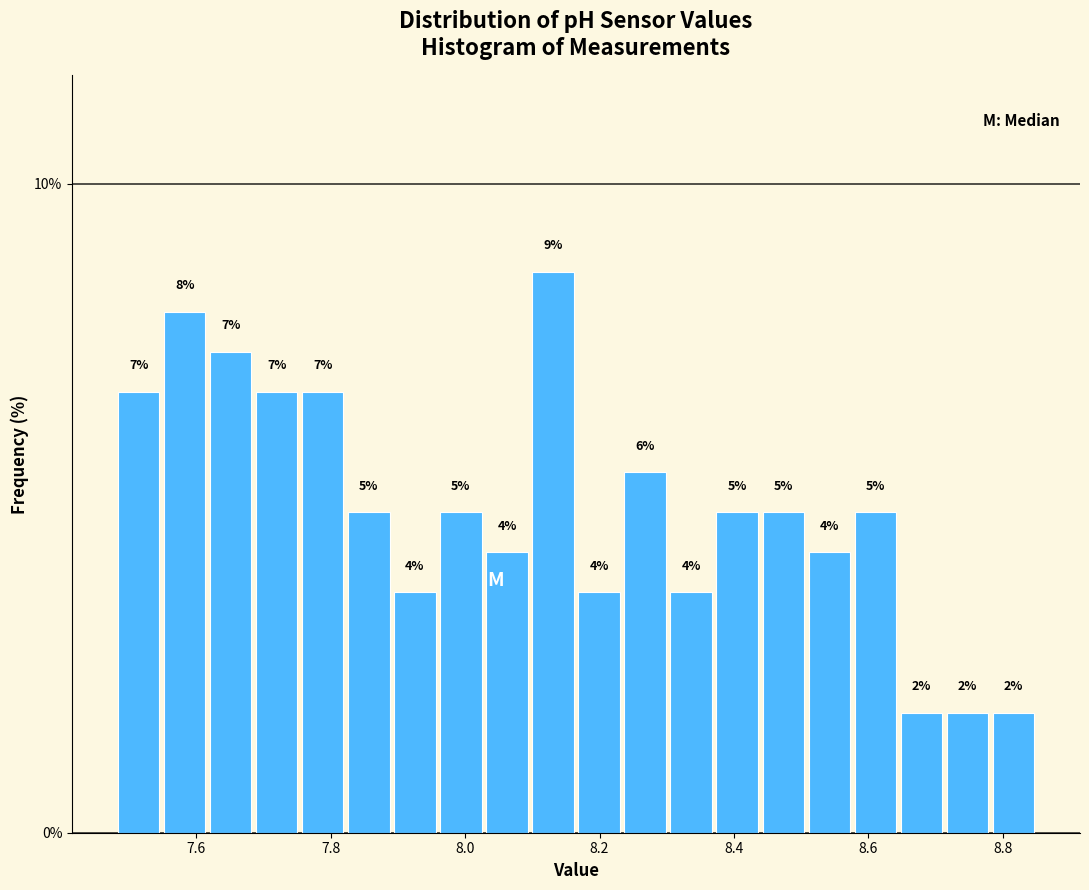

Around what value on the x-axis is the tallest bar? Give the approximate position of its centre, as read against the axis.

8.14